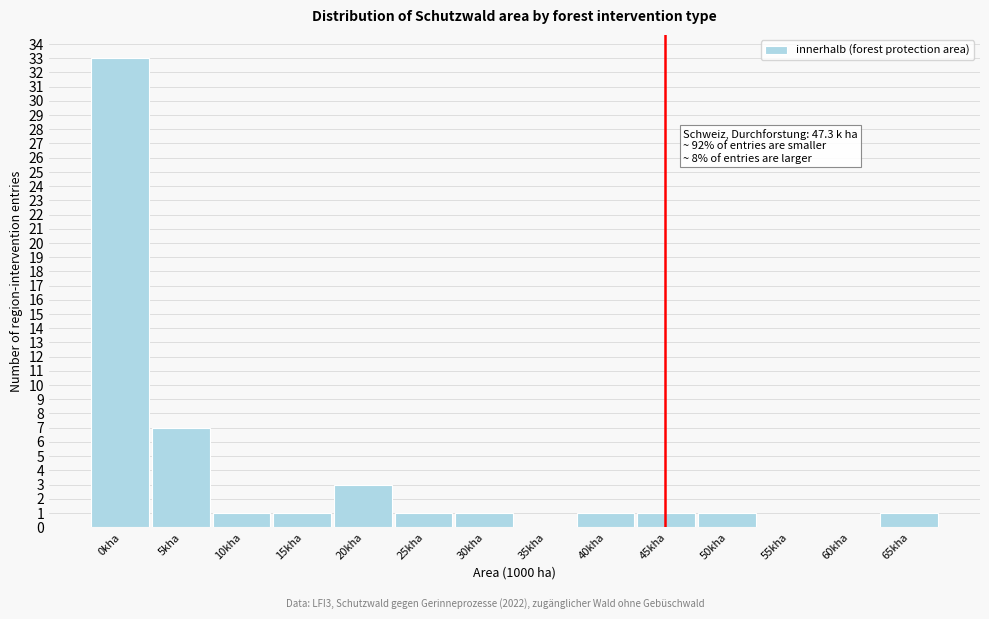

Reading right to left, extract all data points from this chart.

65kha=1	60kha=0	55kha=0	50kha=1	45kha=1	40kha=1	35kha=0	30kha=1	25kha=1	20kha=3	15kha=1	10kha=1	5kha=7	0kha=33